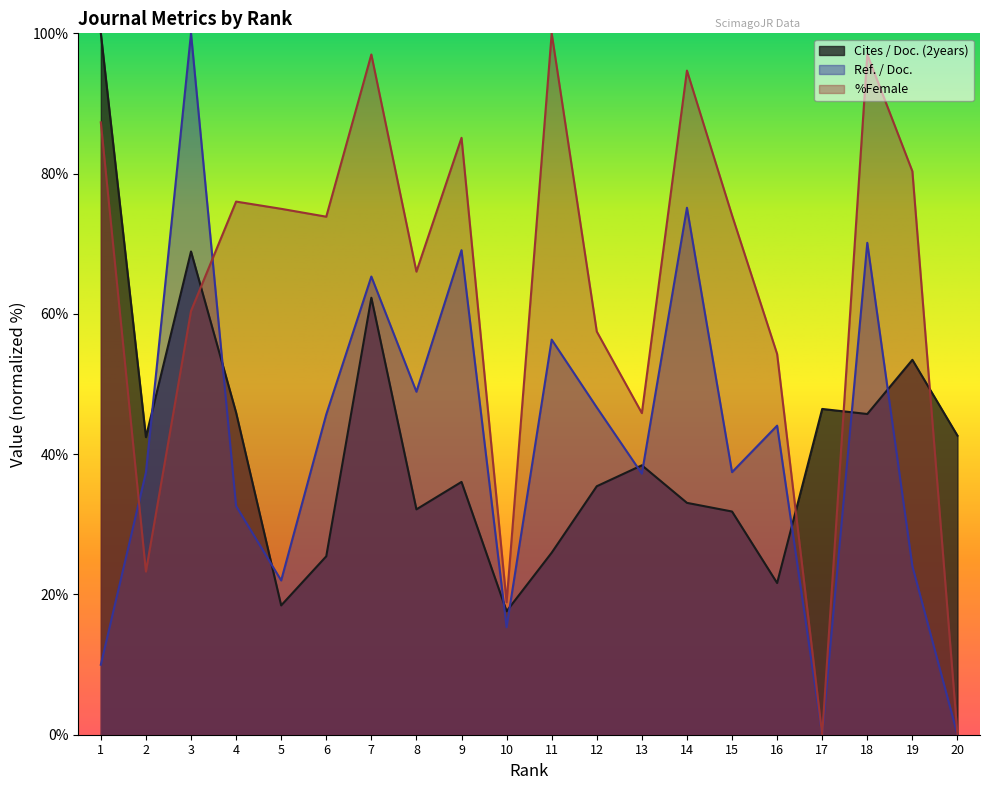

Rank the series at 14 from lowest to highest value.

Cites / Doc. (2years), Ref. / Doc., %Female